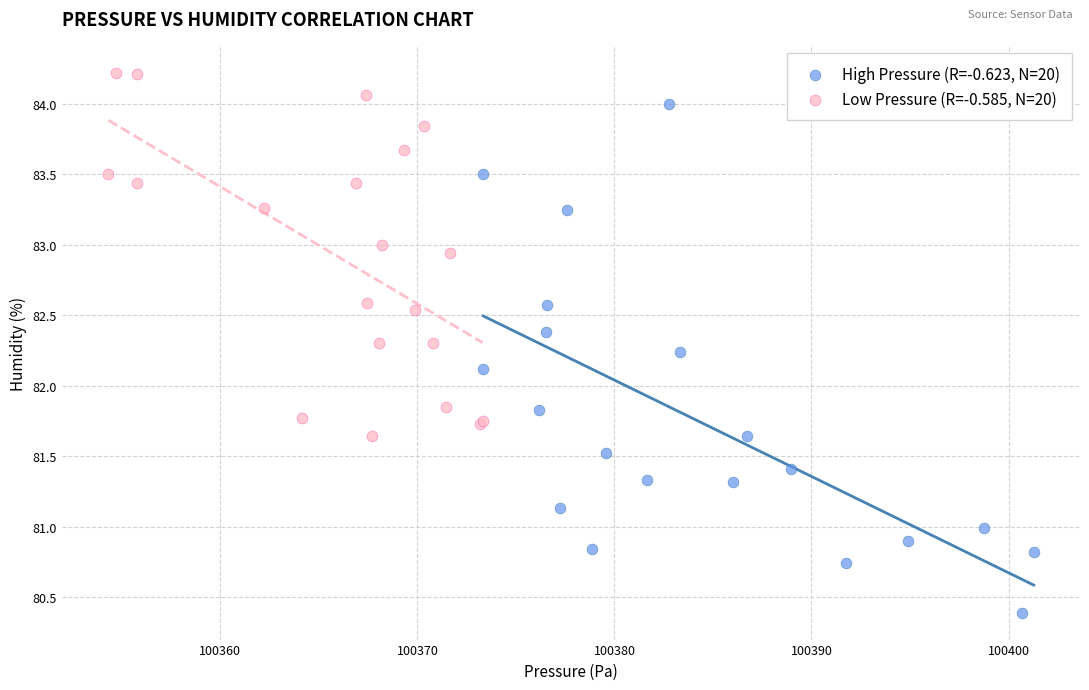

Which series reaches the minimum Y coordinate?

High Pressure (R=-0.623, N=20)